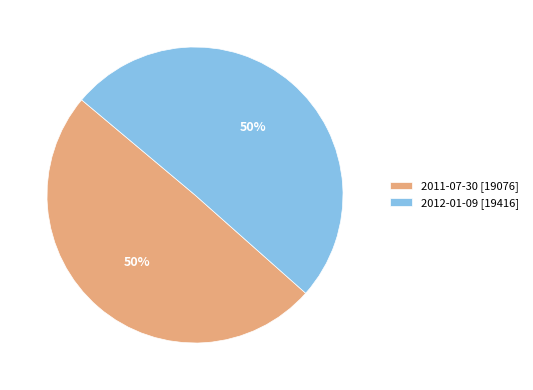

Is the sum of 2011-07-30 [19076] and 2012-01-09 [19416] greater than half?

Yes